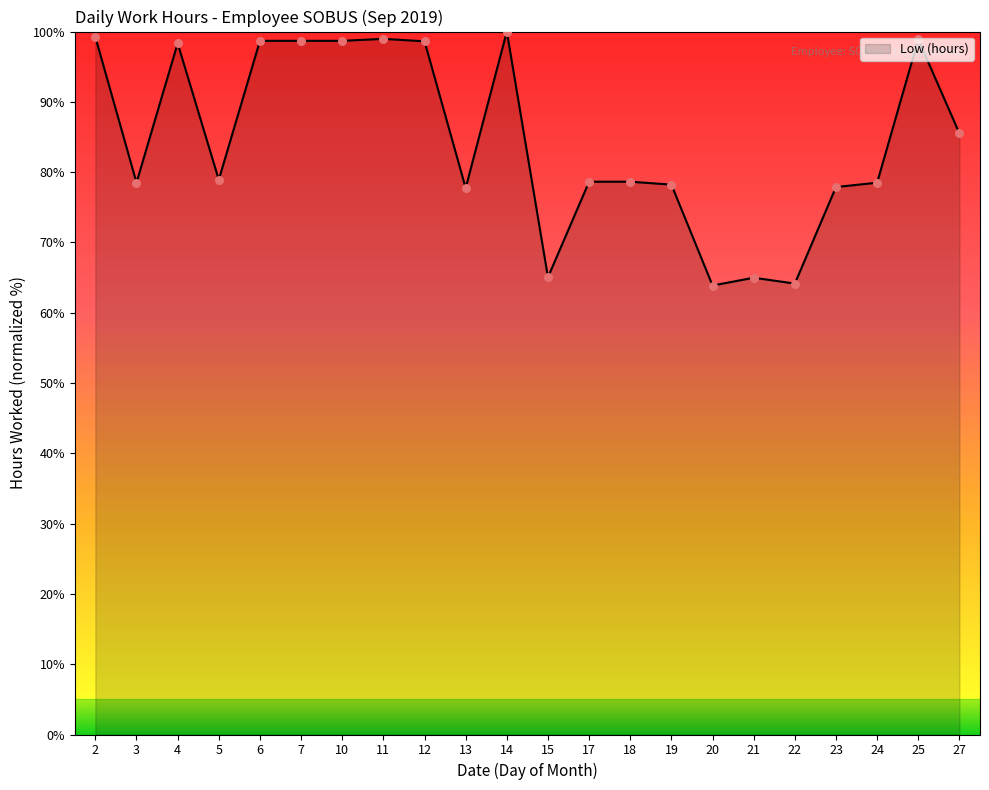

What is the ratio of the value at 5 to the value at 6?

0.8